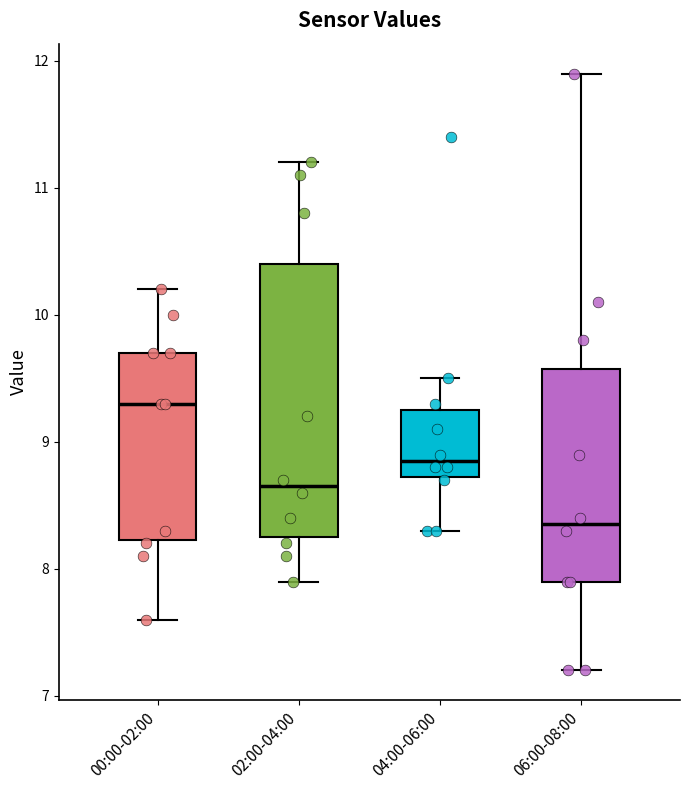

Which box has the lowest median line?

06:00-08:00